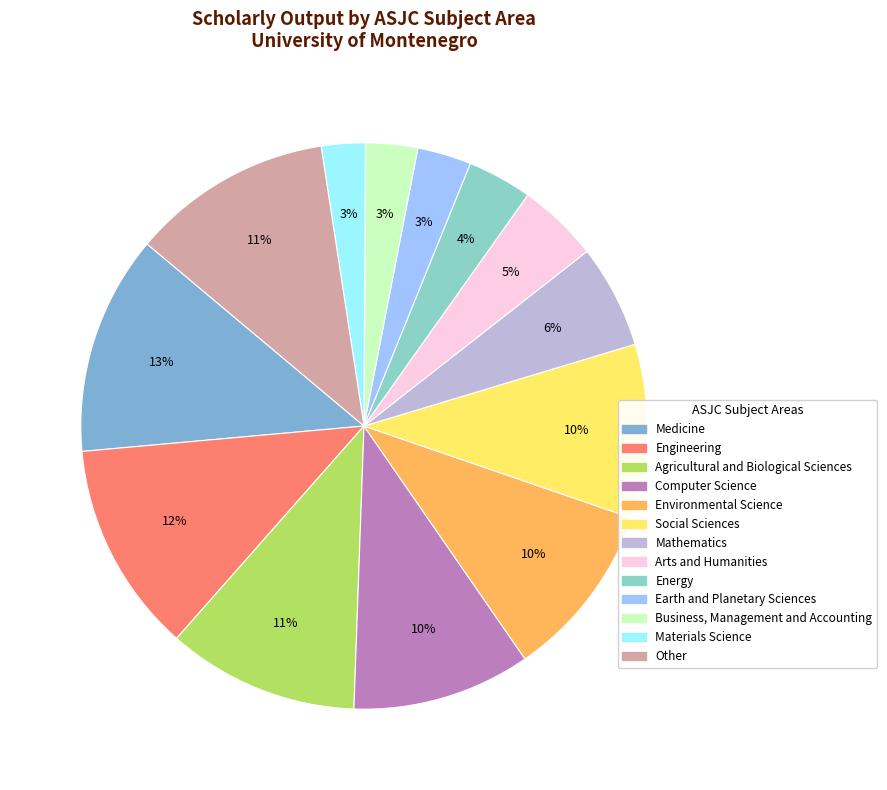

How many slices are in this pie chart?

13